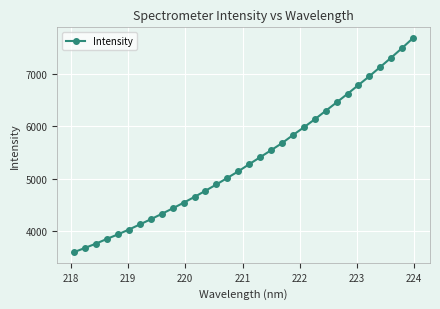

What is the sum of all values?

171573.8